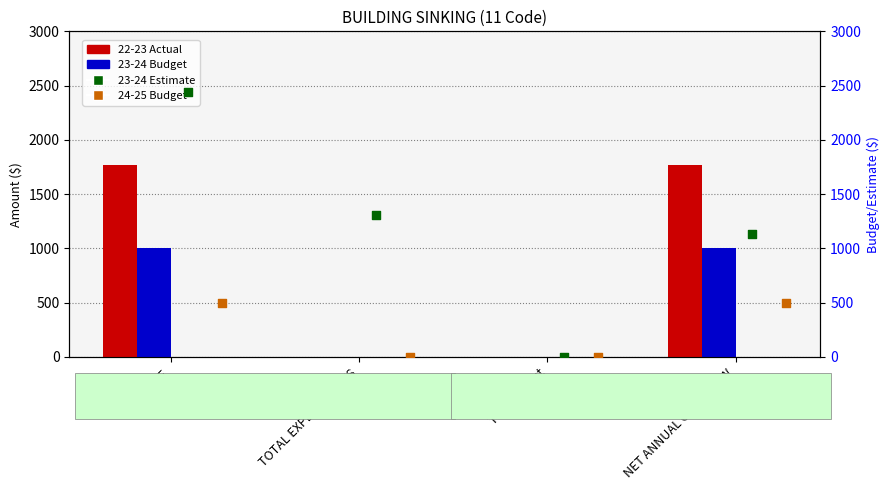

Which series reaches the maximum Y coordinate?

23-24 Estimate